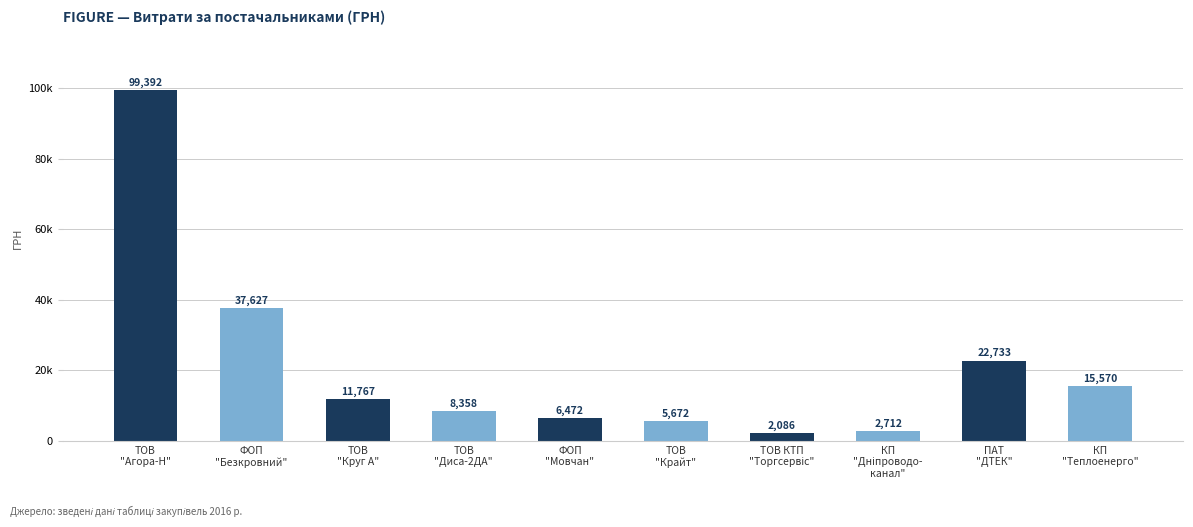

Does the chart contain any negative values?

No